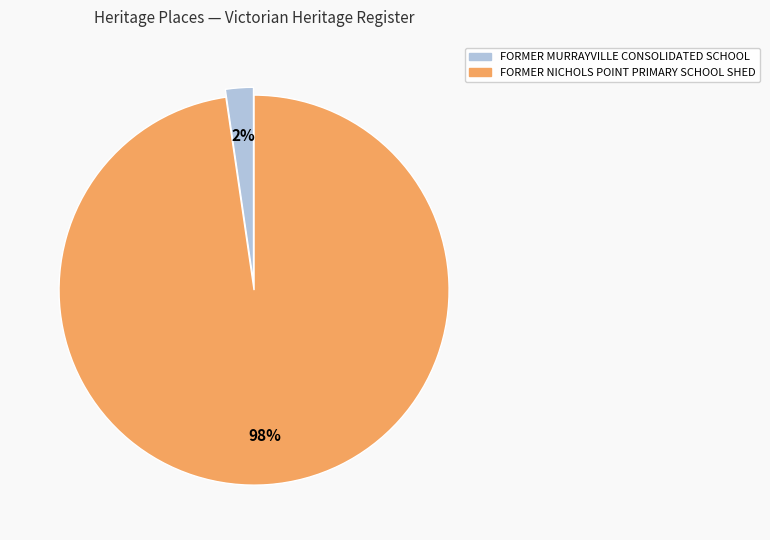

True or false: FORMER NICHOLS POINT PRIMARY SCHOOL SHED accounts for 98% of the total.

True